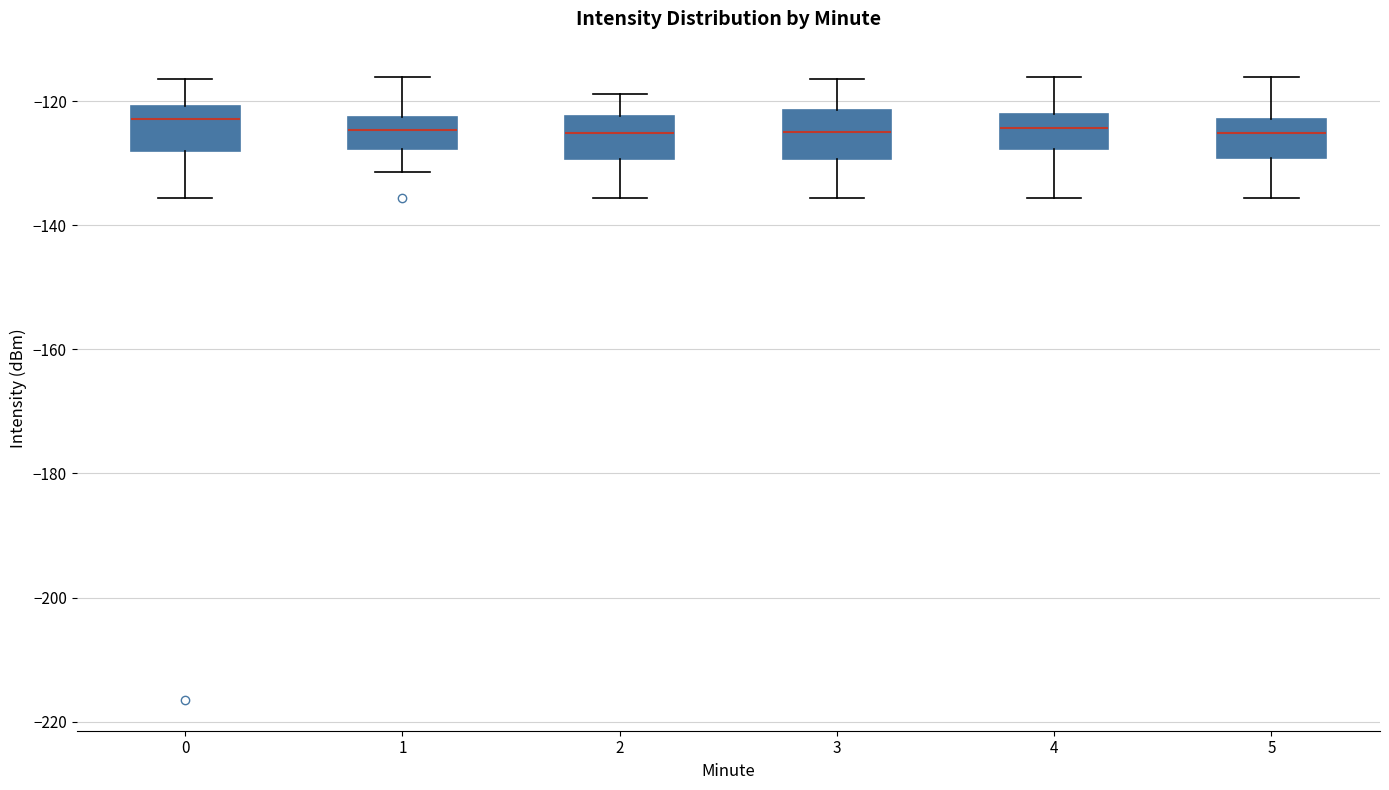

Where does the lower whisker of the box at x = 3 end on the y-axis? The values are not printed on the chart, so give them approximately, as read against the axis.

-136